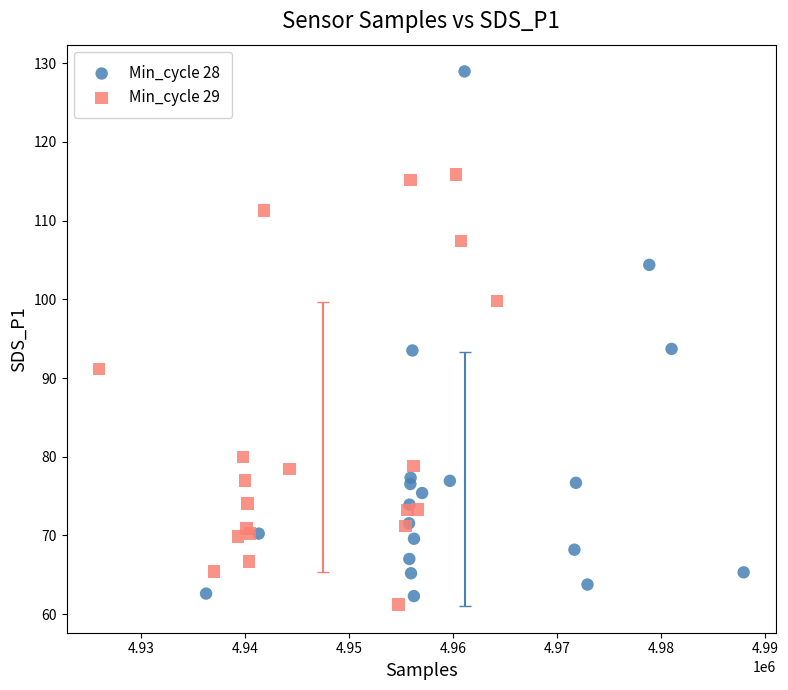

What are all the series names shown in the legend?

Min_cycle 28, Min_cycle 29